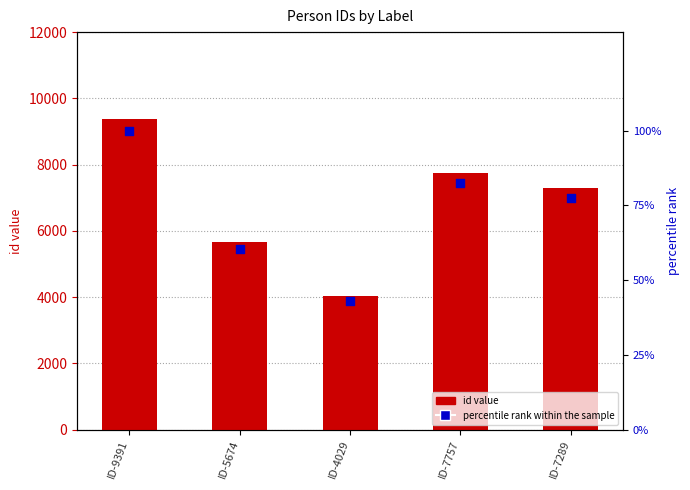

What are all the series names shown in the legend?

id value, percentile rank within the sample